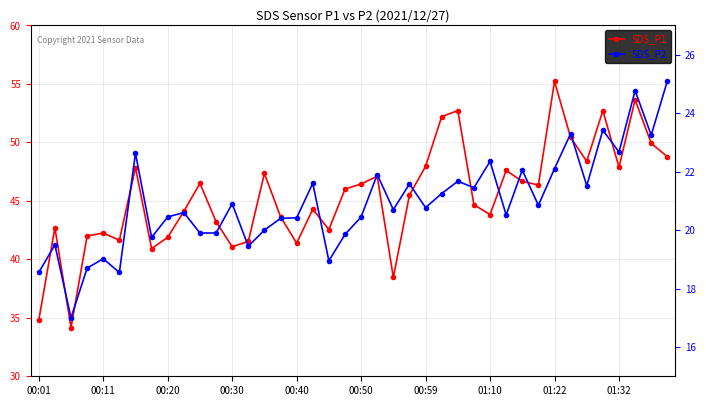

Is the value of SDS_P2 at 14 greater than the value of SDS_P1 at 10?

No